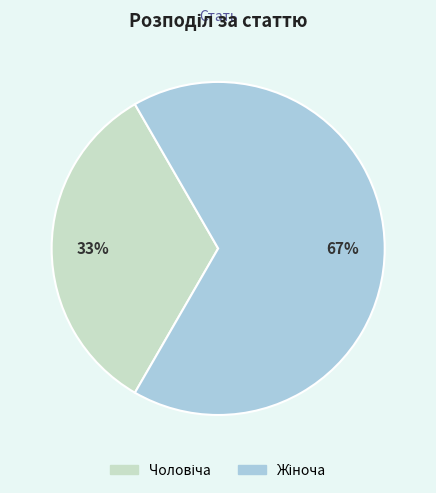

Is there a majority slice in this chart?

Yes